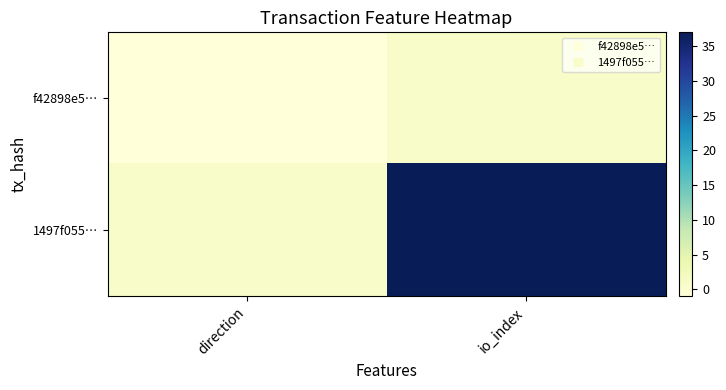

Reading left to right, list all the values displayed in this chart.

f42898e5…: direction=-1	io_index=1
1497f055…: direction=1	io_index=37